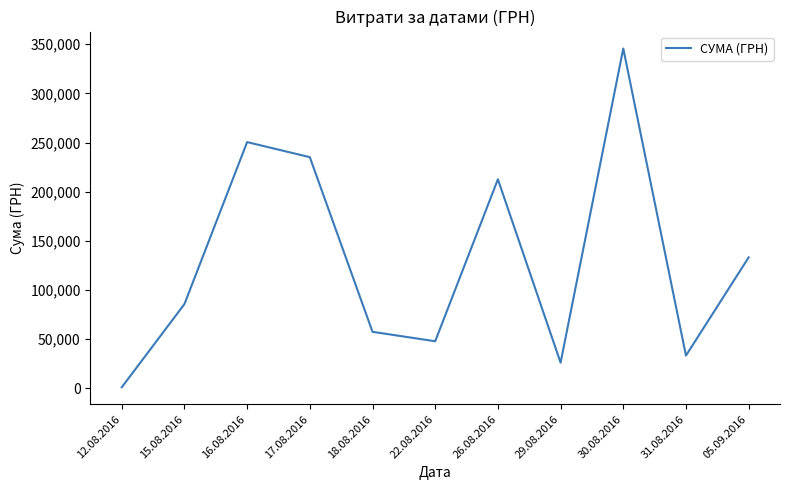

Rank the categories by value from highest to lowest.

30.08.2016, 16.08.2016, 17.08.2016, 26.08.2016, 05.09.2016, 15.08.2016, 18.08.2016, 22.08.2016, 31.08.2016, 29.08.2016, 12.08.2016